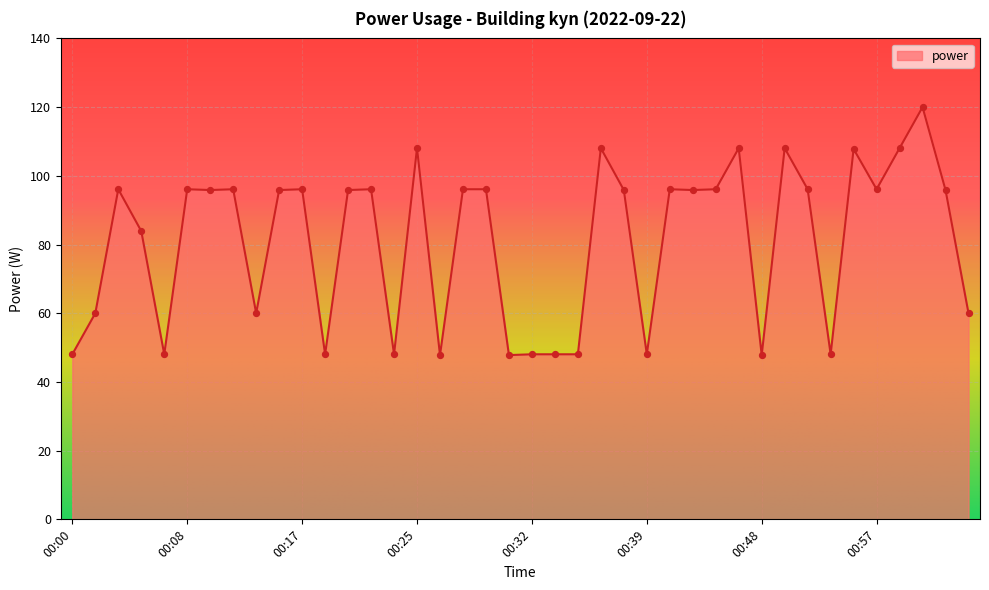

What is the maximum value shown in the chart?

120.0